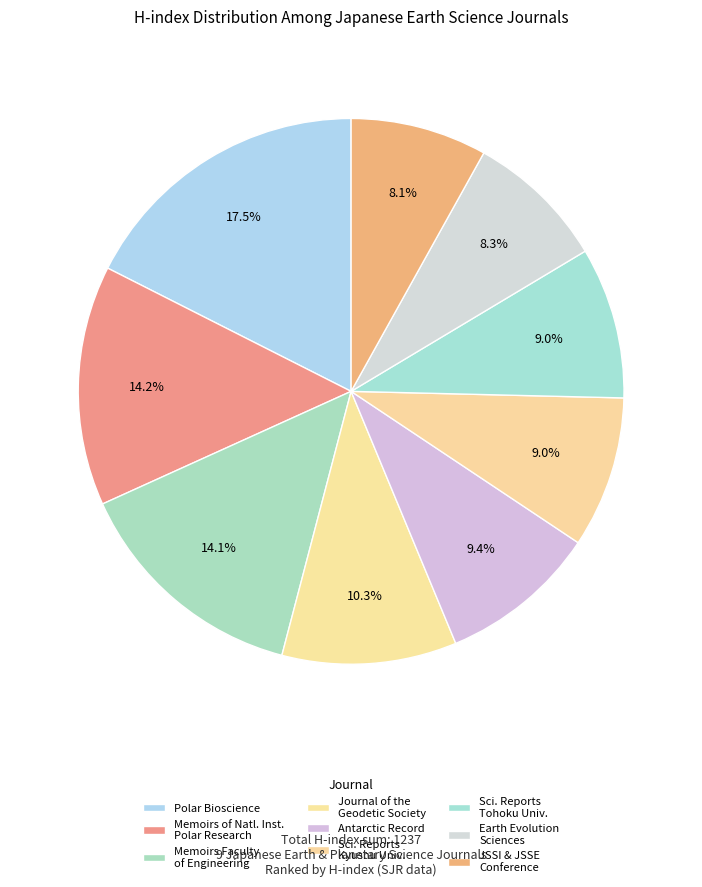

Count the number of slices in the pie.

9